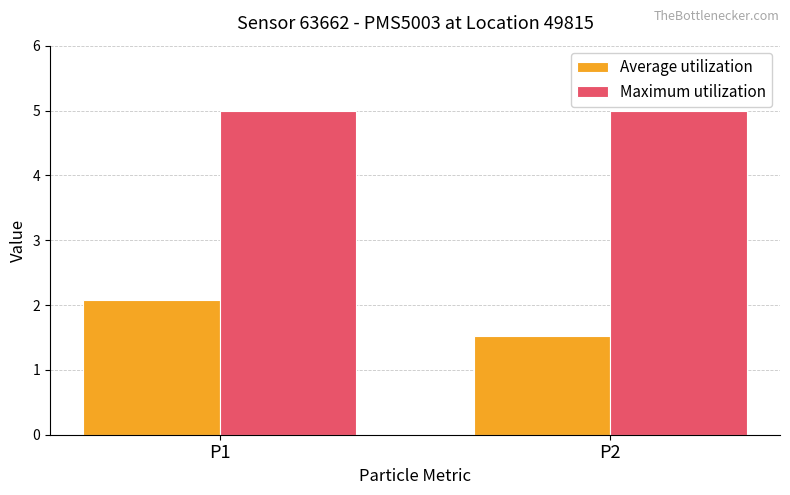

The value of Average utilization at P1 is 1.2. True or false?

False